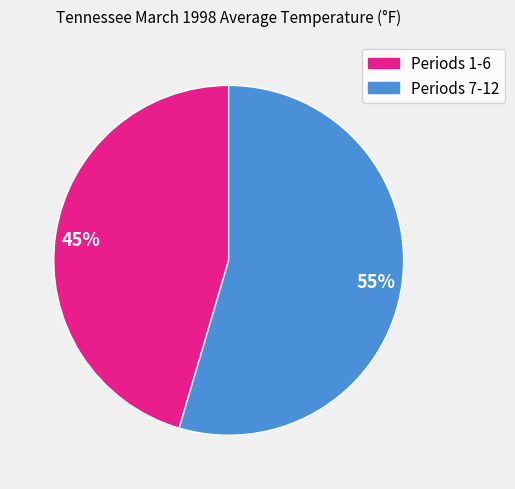

Is there a majority slice in this chart?

Yes